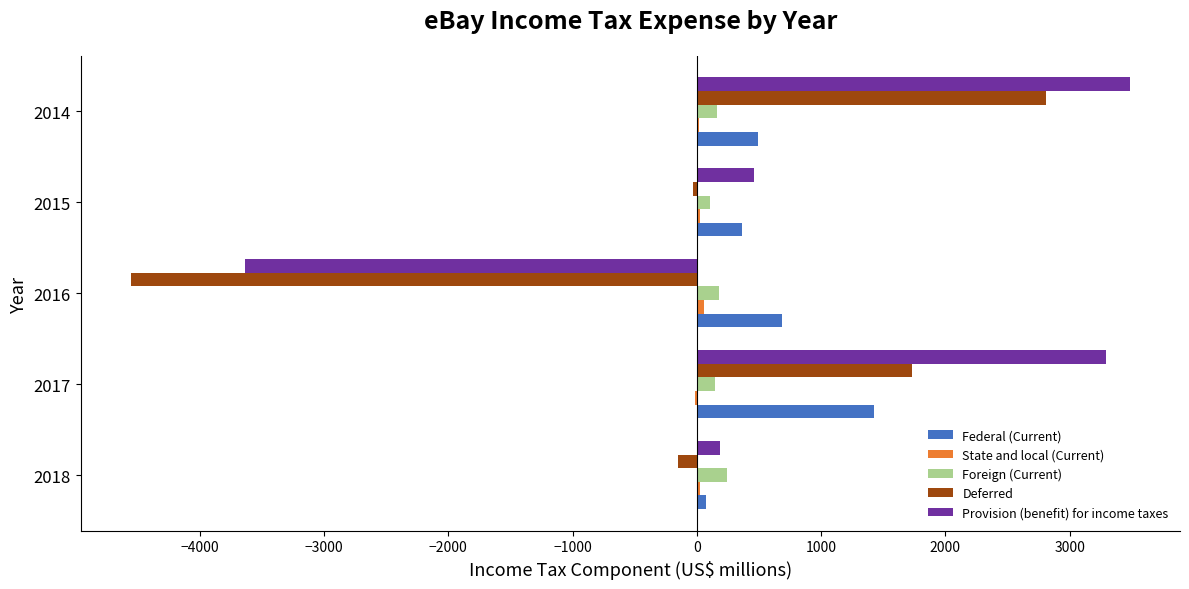

Between 2018 and 2014, which series saw the biggest shift?

Provision (benefit) for income taxes